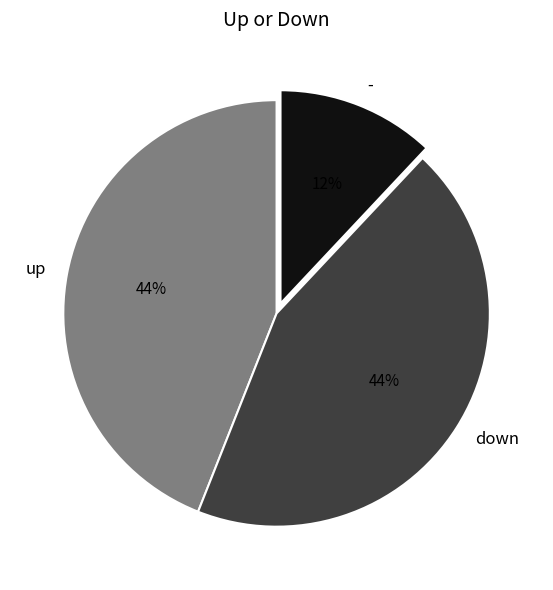

The - slice represents 25% of the pie. True or false?

False